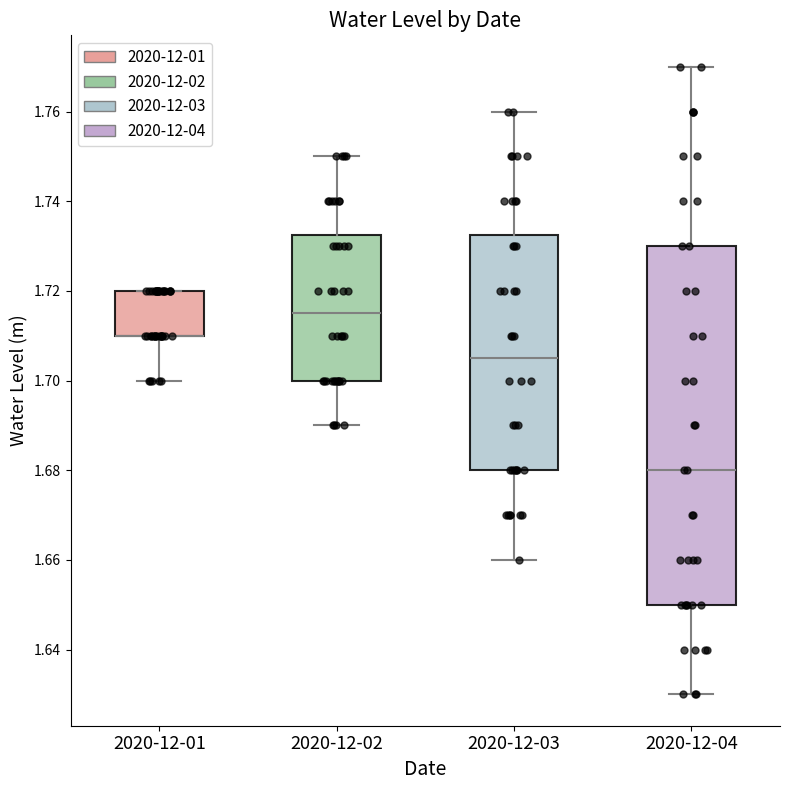

Reading left to right, transcribe this box plot: for each box, give where its median line is, the range the box spans, and where its two whiskers end, as read against the y-axis. The values are not printed on the chart, so give them approximately, as read against the axis.

2020-12-01: median 1.710 (drawn on the box's lower edge), box 1.710 to 1.720, whiskers 1.700 to 1.720
2020-12-02: median 1.716, box 1.700 to 1.732, whiskers 1.690 to 1.750
2020-12-03: median 1.706, box 1.680 to 1.732, whiskers 1.660 to 1.760
2020-12-04: median 1.680, box 1.650 to 1.730, whiskers 1.630 to 1.770